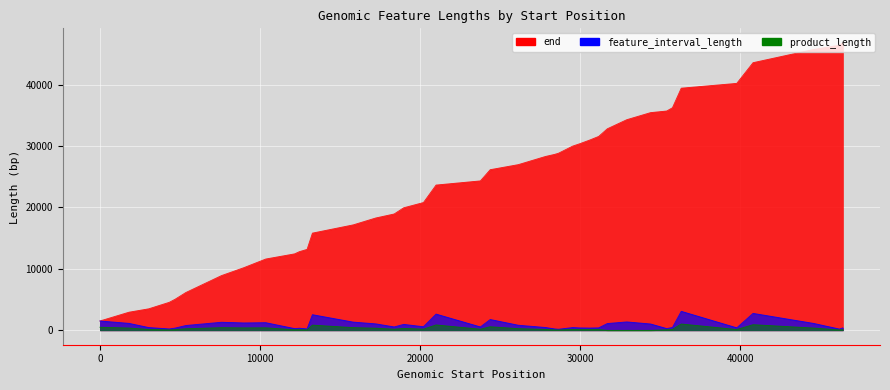

How many data points in end are less than 26148?

20